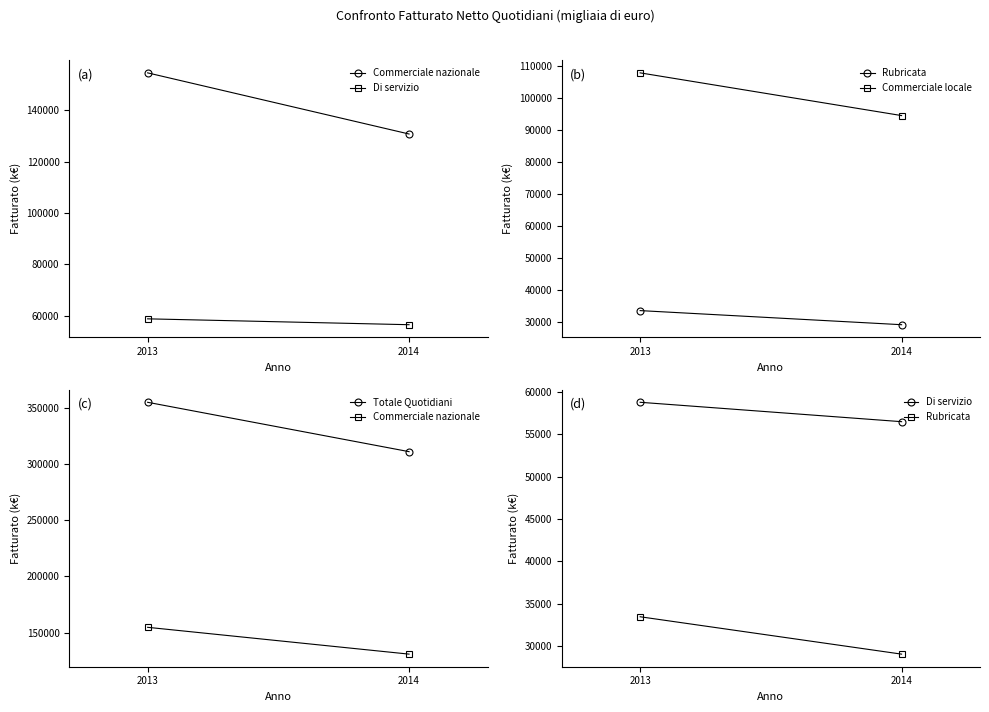

What is the approximate value of Commerciale nazionale at 2013, to the nearest 100?

154600